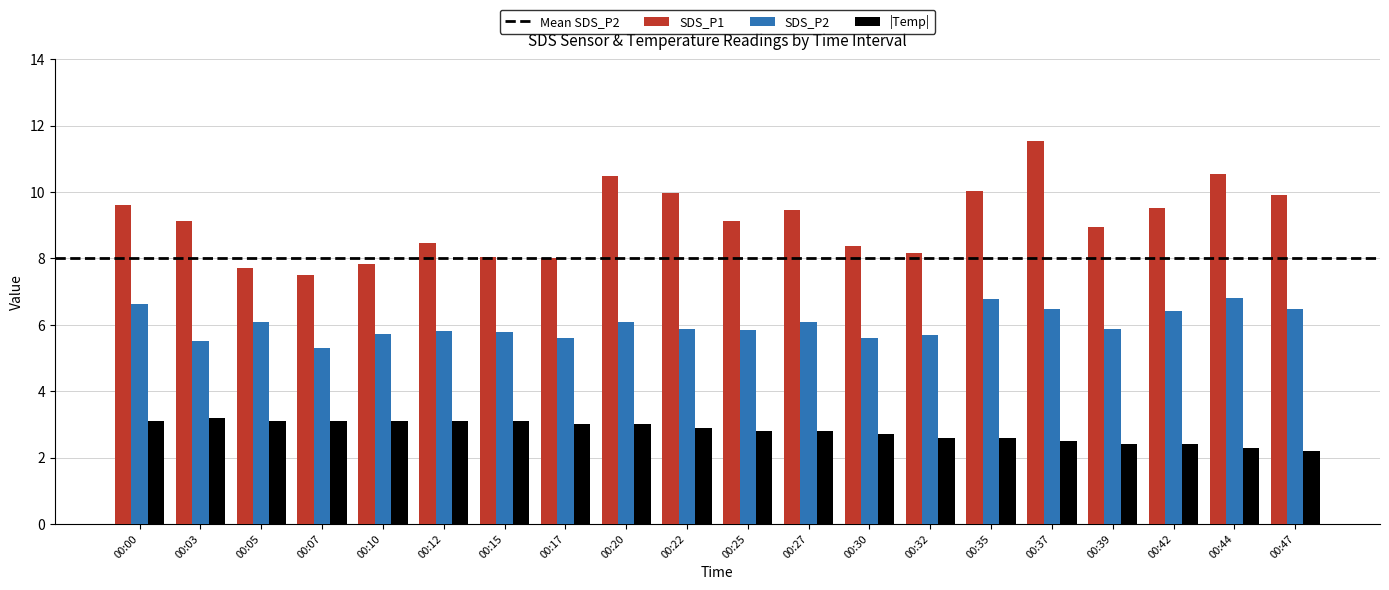

What is the difference between the maximum and second lowest values in the SDS_P1 series?

3.8